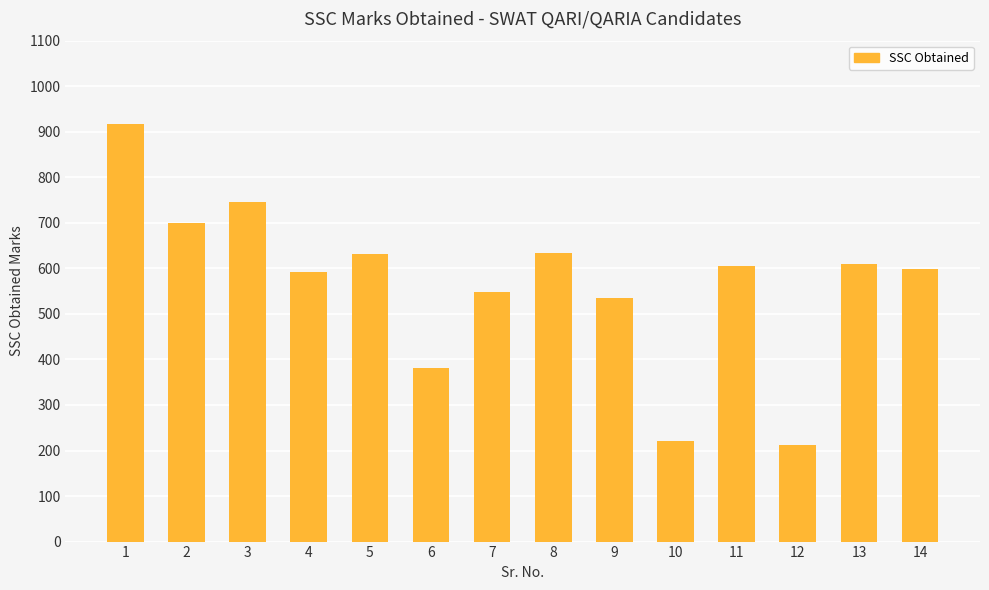

What is the value of the 9th bar from the left?

535